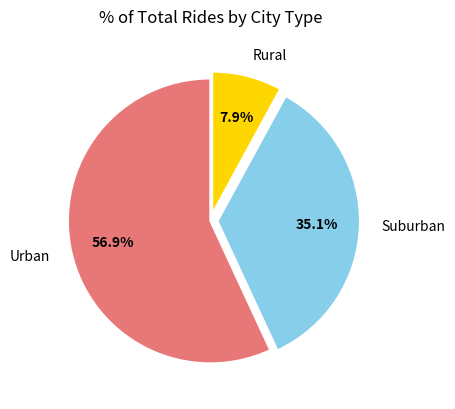

Approximately how many times larger is the value at Suburban compared to Urban?

0.6